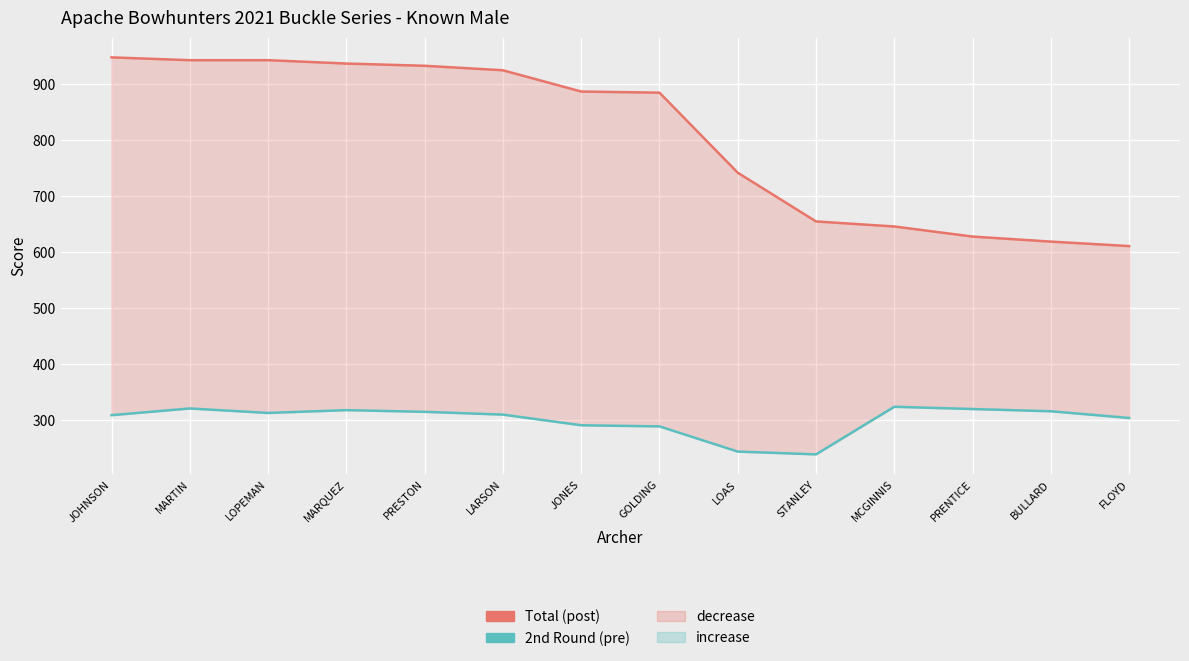

Where does the Total series first go above 887?

JOHNSON